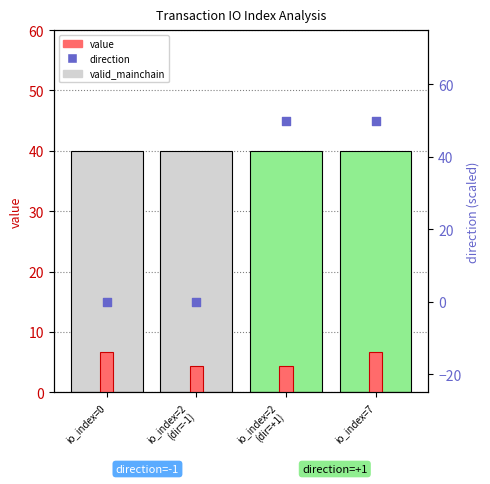

Which series has the widest spread of Y values?

direction